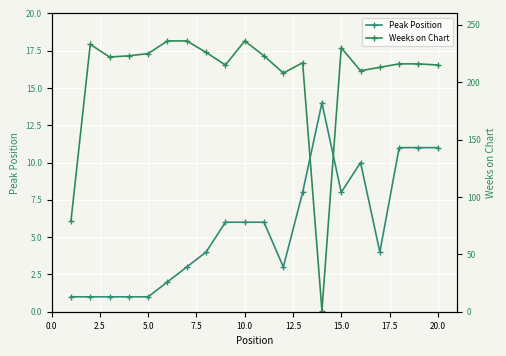

True or false: Weeks on Chart has more than 1 interior local peaks.

True